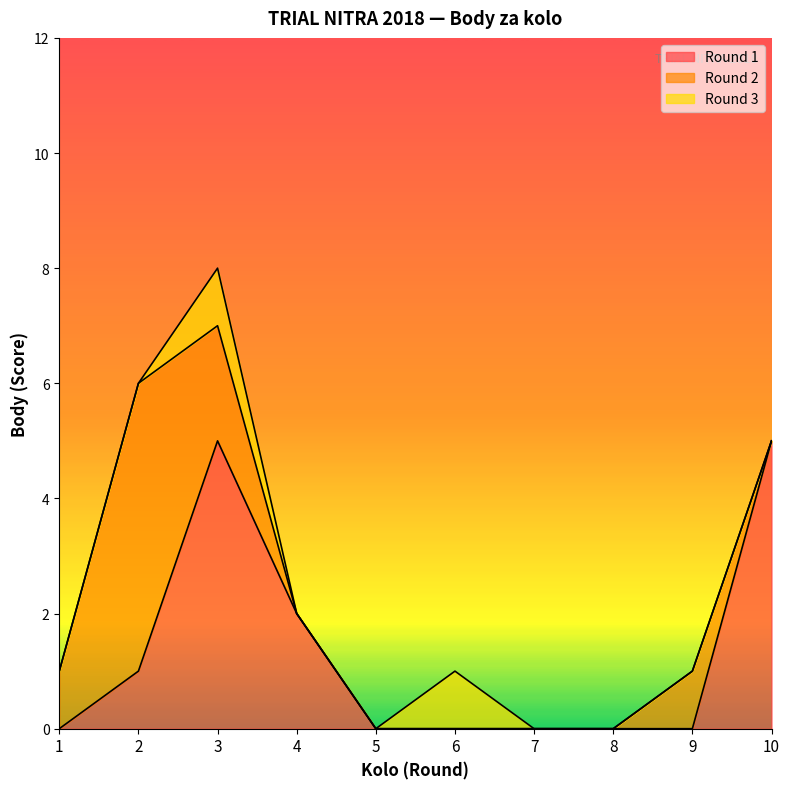

What is the sum of the Round 2 values at 3 and 2?

7